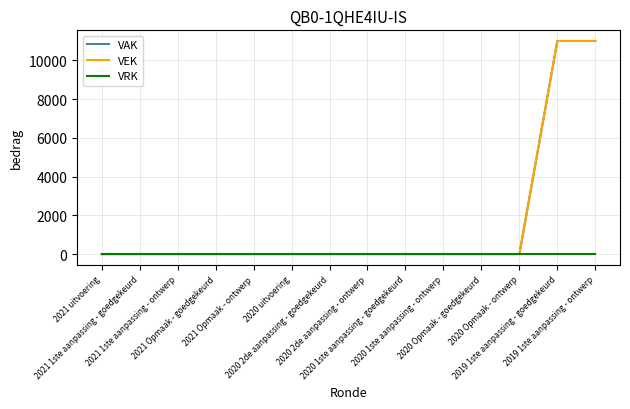

List the labels in order of VAK value, largest first.

2019 1ste aanpassing - goedgekeurd, 2019 1ste aanpassing - ontwerp, 2021 uitvoering, 2021 1ste aanpassing - goedgekeurd, 2021 1ste aanpassing - ontwerp, 2021 Opmaak - goedgekeurd, 2021 Opmaak - ontwerp, 2020 uitvoering, 2020 2de aanpassing - goedgekeurd, 2020 2de aanpassing - ontwerp, 2020 1ste aanpassing - goedgekeurd, 2020 1ste aanpassing - ontwerp, 2020 Opmaak - goedgekeurd, 2020 Opmaak - ontwerp